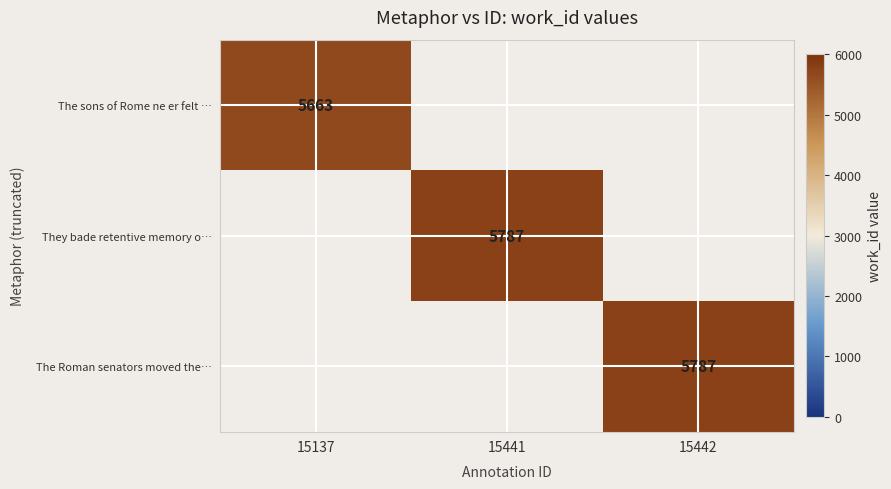

True or false: The Roman senators moved the… has a value of 1166 at 15442.

False